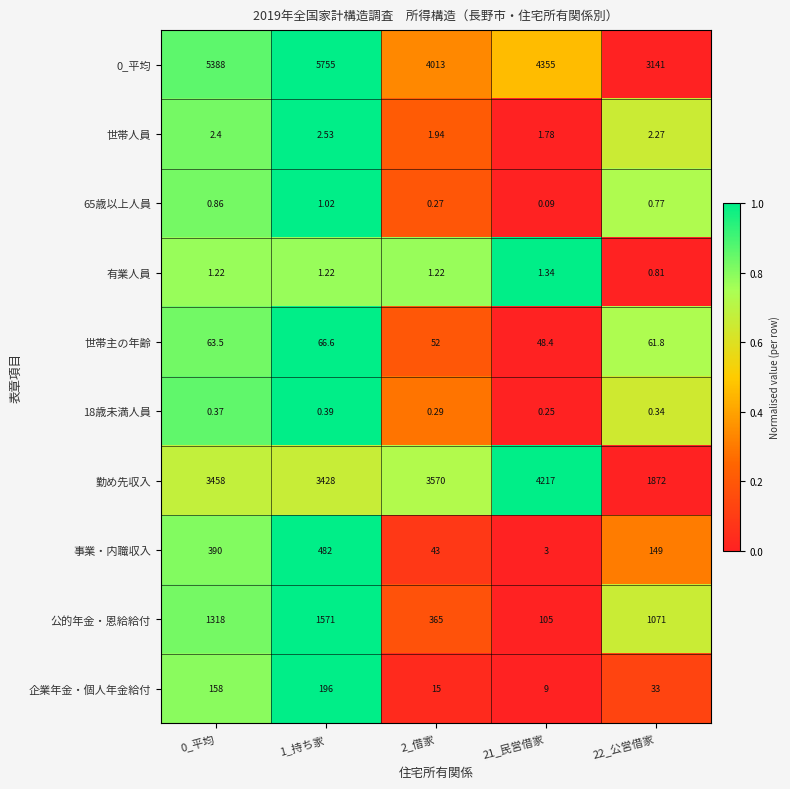

What is the difference between the highest and lowest values at 1_持ち家?

5754.6